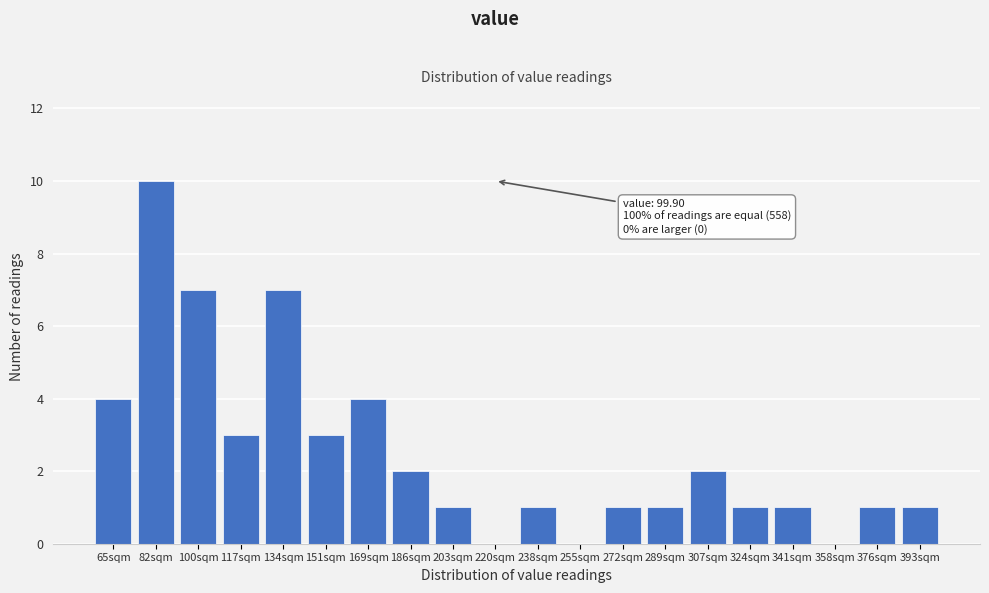

Reading left to right, extract all data points from this chart.

65sqm=4	82sqm=10	100sqm=7	117sqm=3	134sqm=7	151sqm=3	169sqm=4	186sqm=2	203sqm=1	220sqm=0	238sqm=1	255sqm=0	272sqm=1	289sqm=1	307sqm=2	324sqm=1	341sqm=1	358sqm=0	376sqm=1	393sqm=1